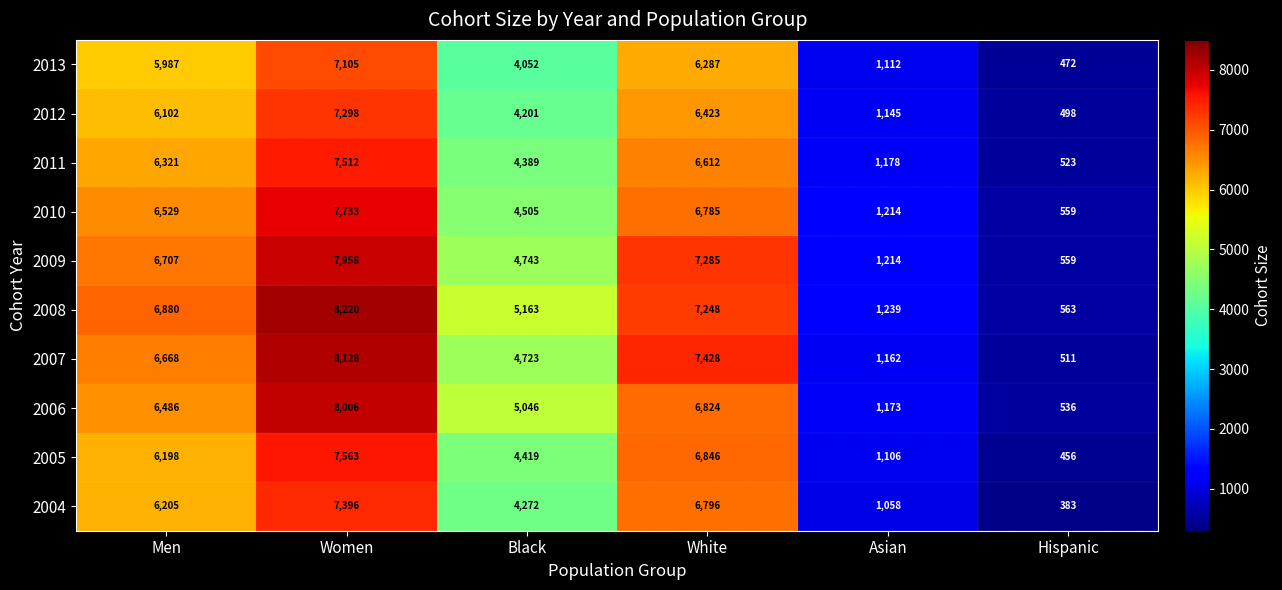

Count the number of data series in this chart.

10